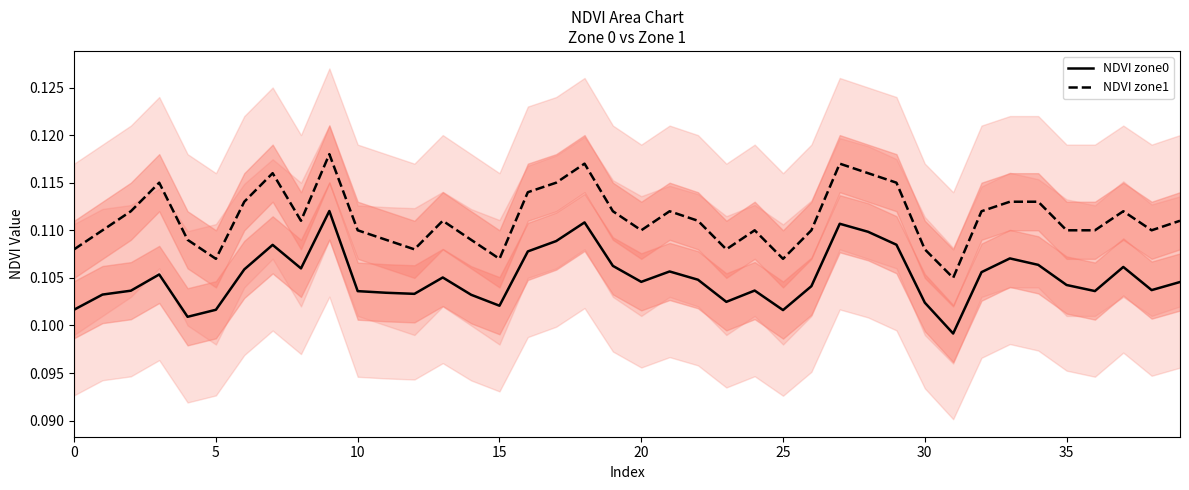

The value of NDVI zone1 at 35 is 0.2. True or false?

False